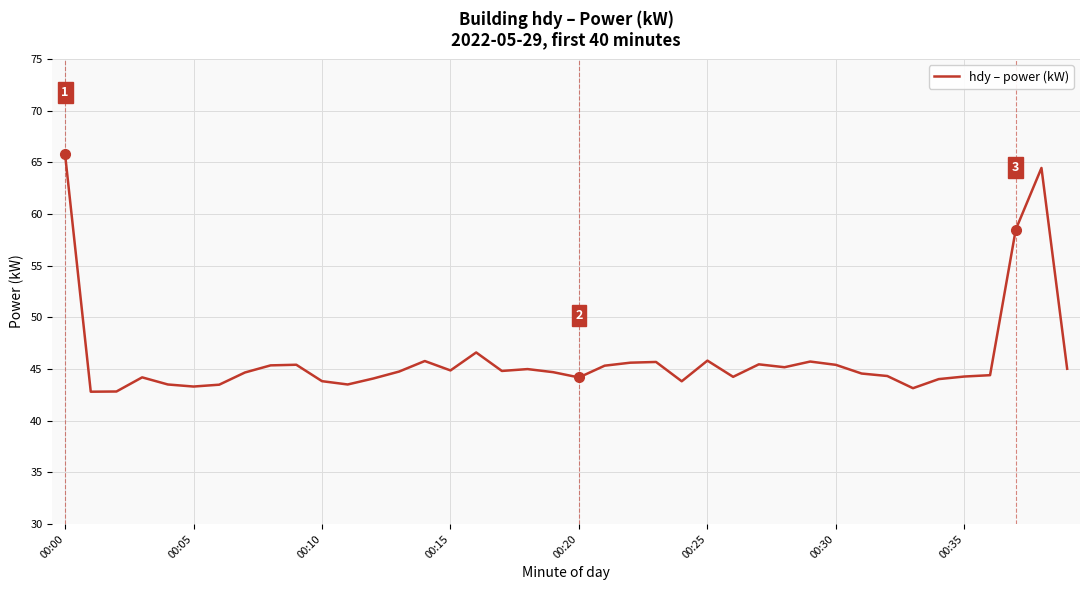

What is the difference between the maximum and minimum values?

23.0